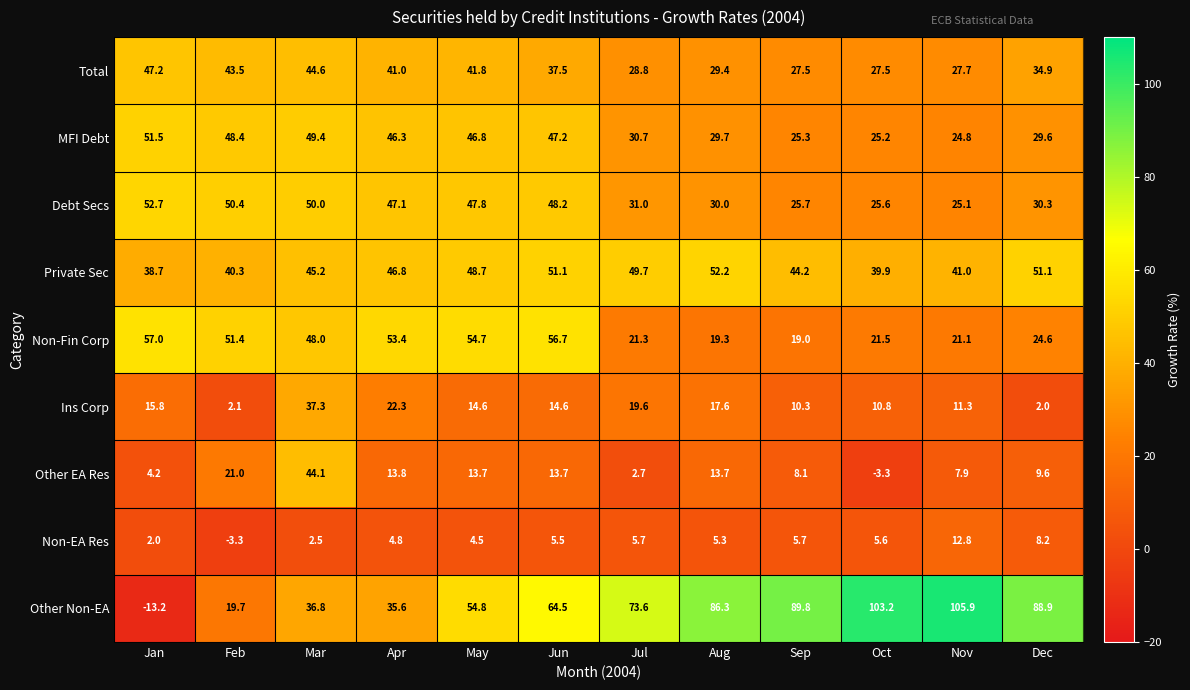

What is the average value of the Non-EA Res series?

4.9